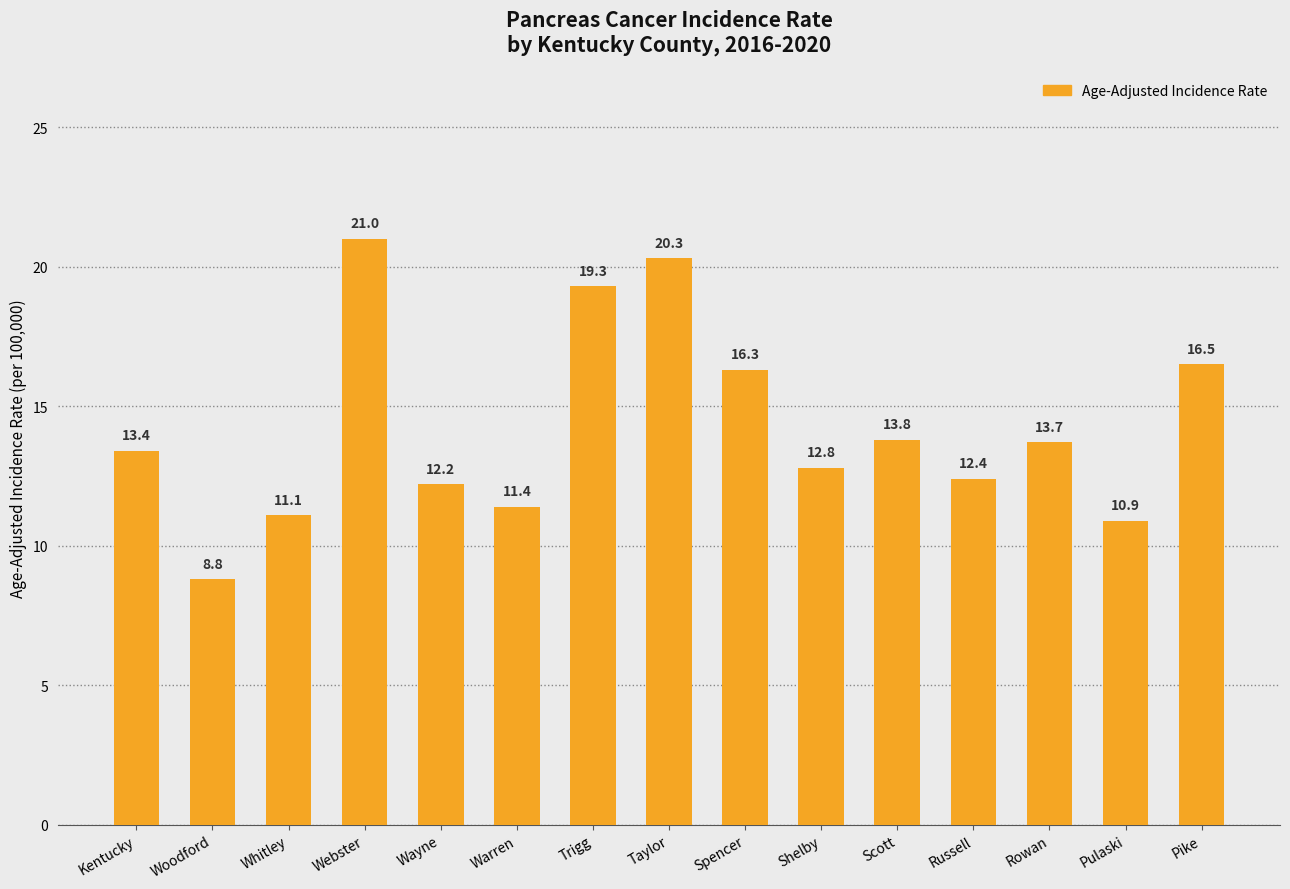

What is the minimum value shown in the chart?

8.8